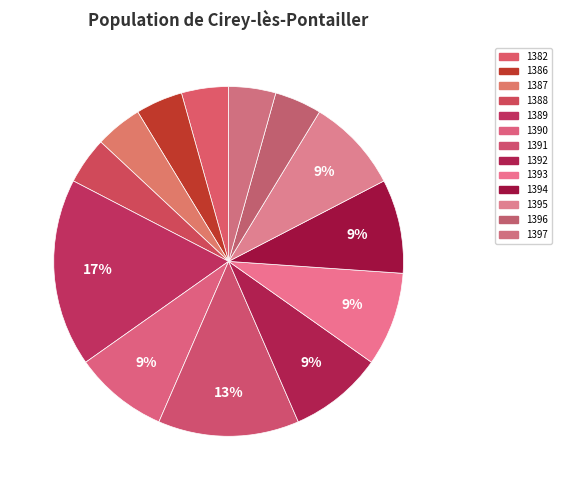

To the nearest percent, what is the average slice percentage?

8%